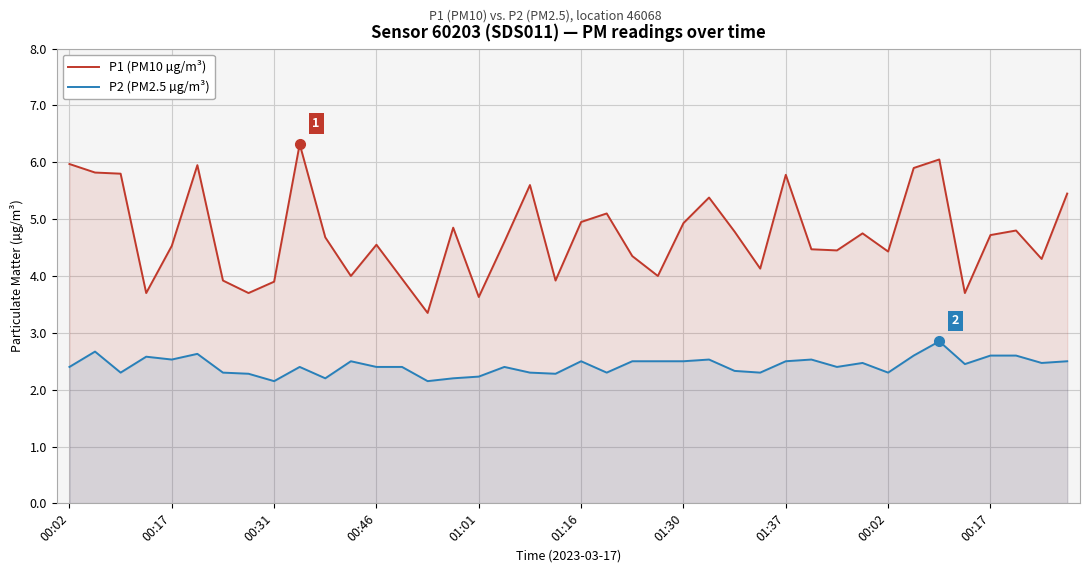

How many lines are shown in the chart?

2